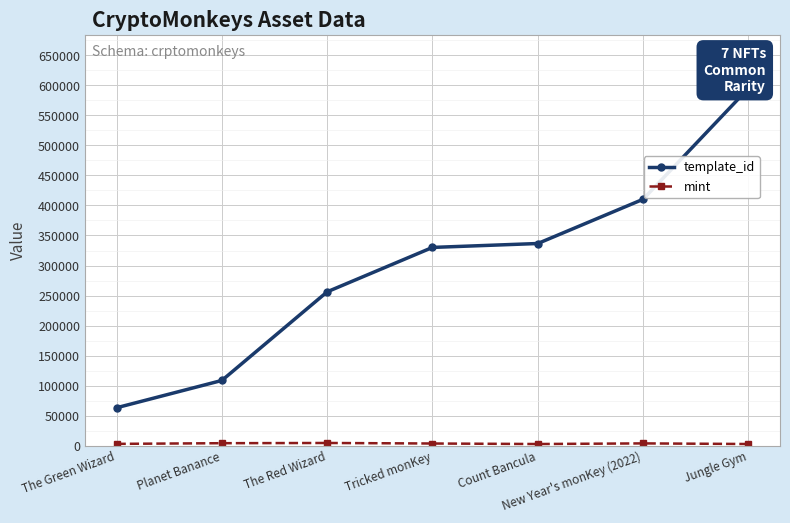

What are all the series names shown in the legend?

template_id, mint